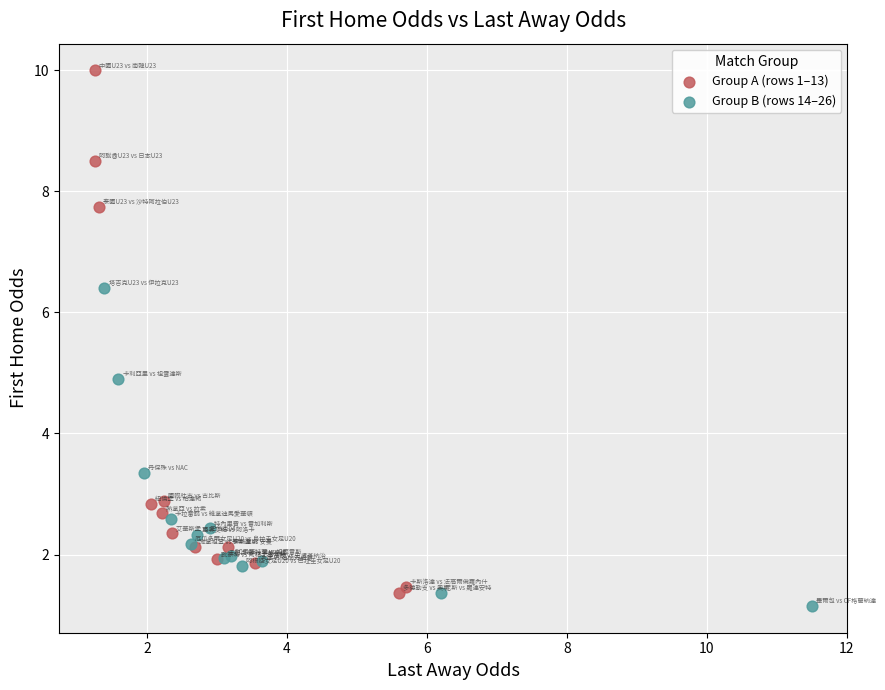

Which series has the widest spread of Y values?

Group A (rows 1–13)